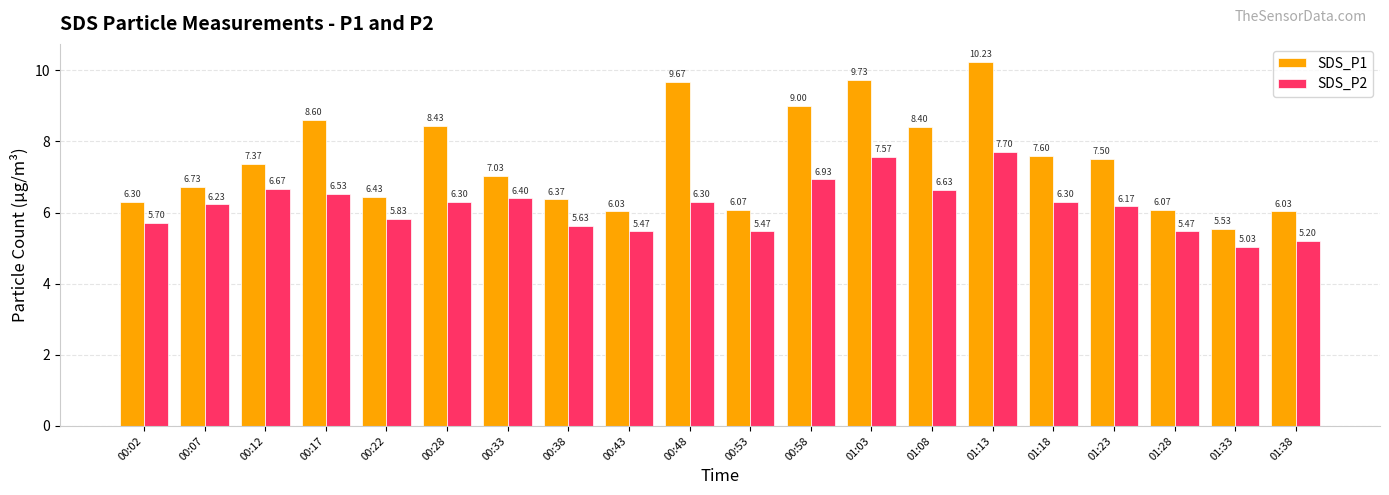

What are all the series names shown in the legend?

SDS_P1, SDS_P2